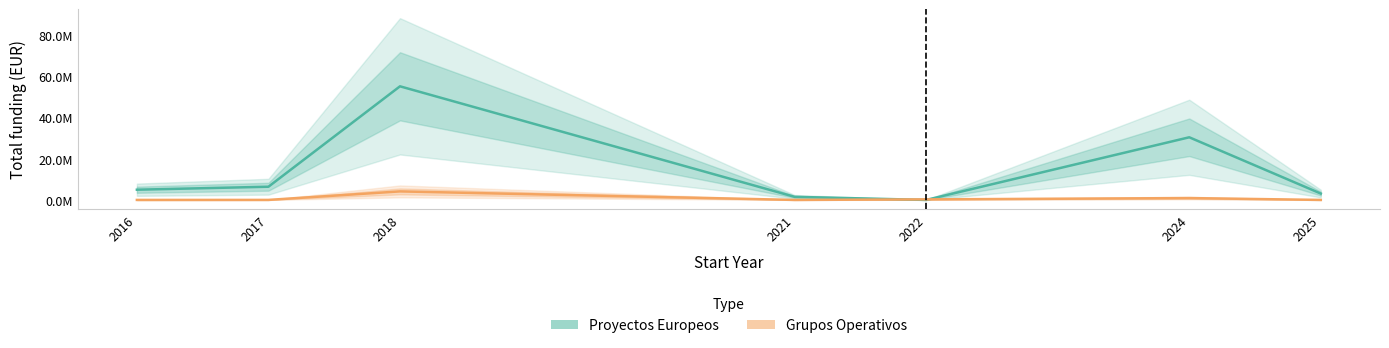

Rank the series at 2025 from highest to lowest value.

Proyectos Europeos, Grupos Operativos